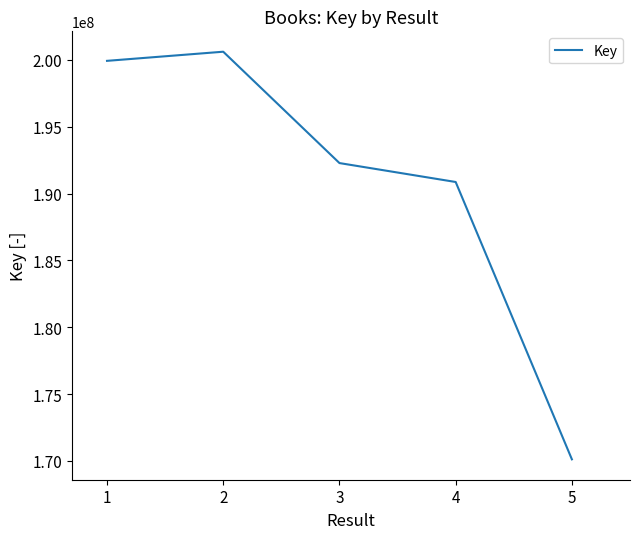

Reading left to right, extract all data points from this chart.

199931145	200614032	192284091	190868723	170121544